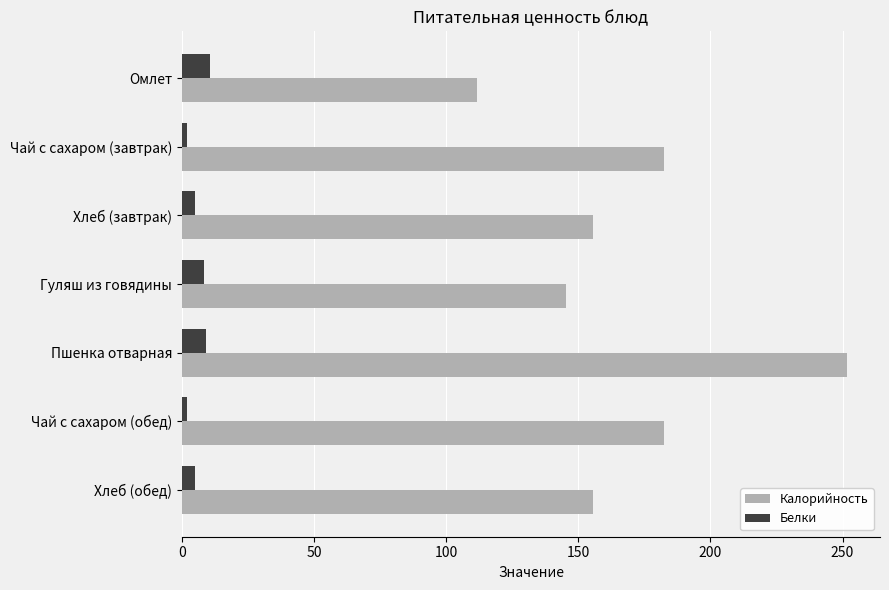

At which category is the sum across all series the highest?

Пшенка отварная